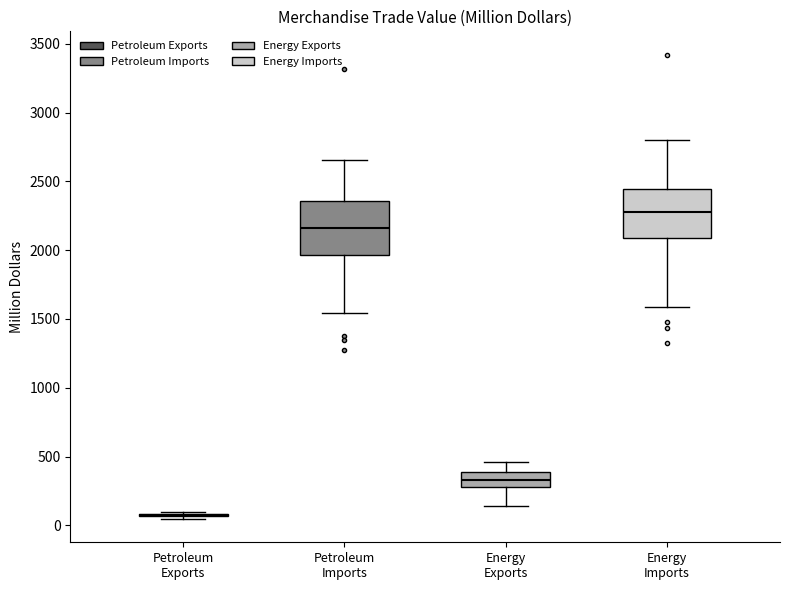

Reading left to right, read every box against the y-axis: the position of its median line, the range the box covers, and the ends of its whiskers. The values are not printed on the chart, so give them approximately, as read against the axis.

Petroleum Exports: box collapsed to a line at 50, whiskers 50 to 100
Petroleum Imports: median 2150, box 1950 to 2350, whiskers 1550 to 2650
Energy Exports: median 350, box 300 to 400, whiskers 150 to 450
Energy Imports: median 2300, box 2100 to 2450, whiskers 1600 to 2800